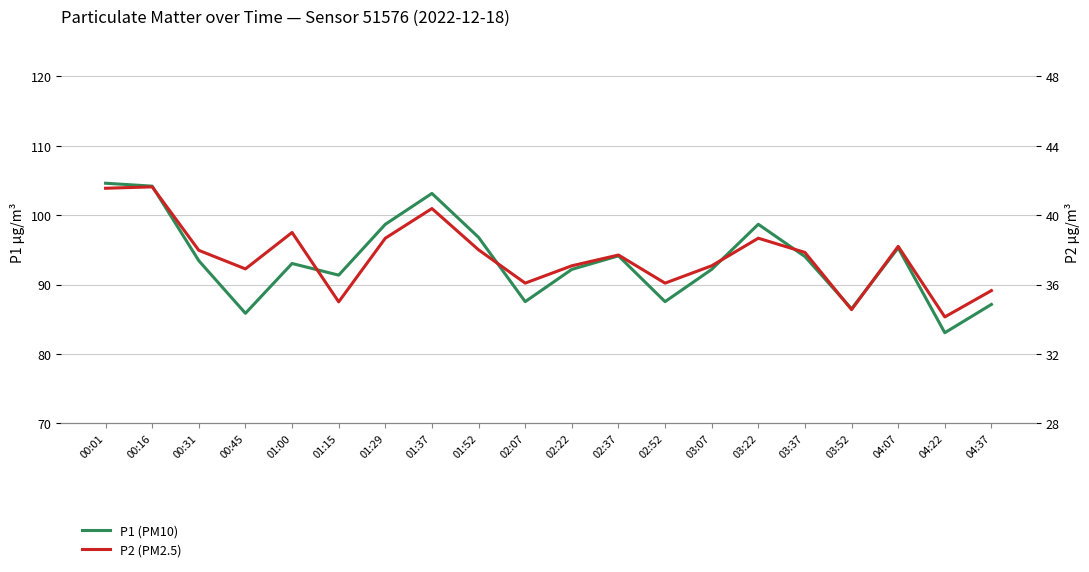

Where does the P1 (PM10) series first go above 93?

00:01